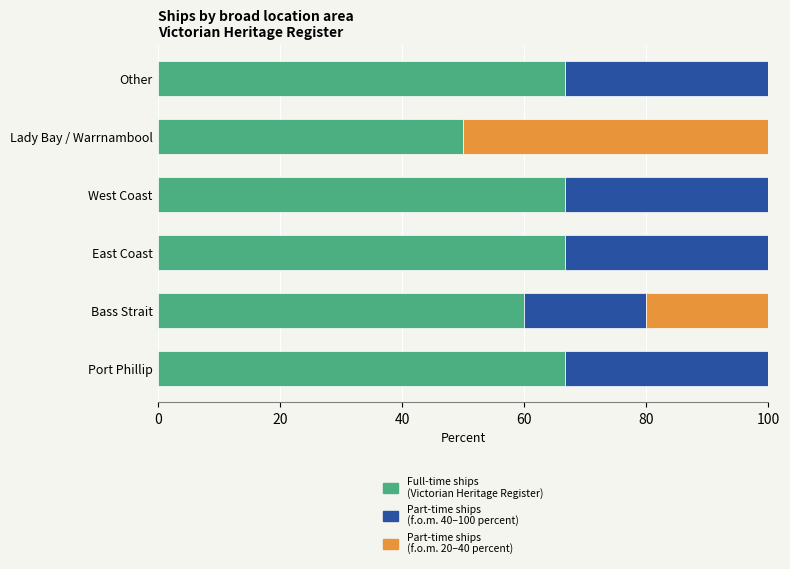

What is the total value across all series at East Coast?

100.0